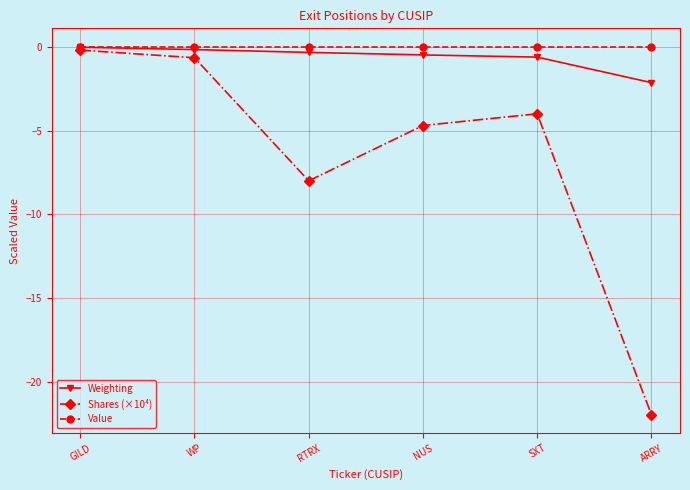

Which label corresponds to the smallest value in the chart?

ARRY